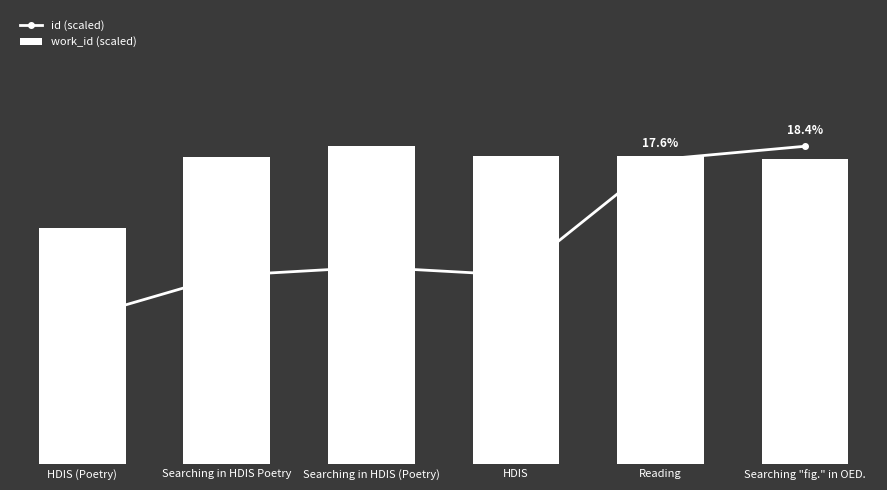

Is it true that id (scaled) equals 5.4 at Searching in HDIS Poetry?

False